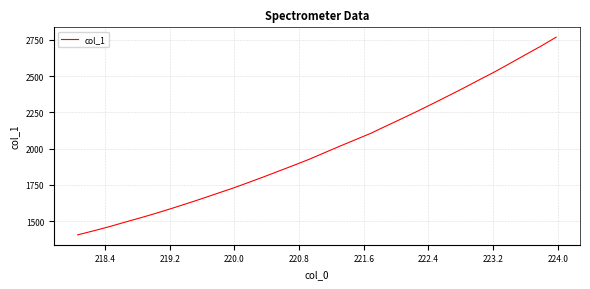

What is the minimum value shown in the chart?

1406.3